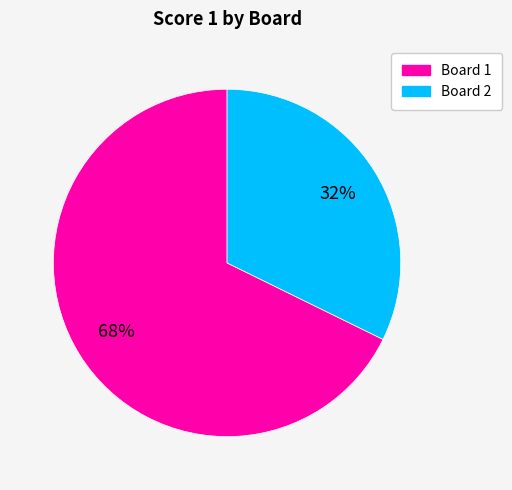

Count the number of slices in the pie.

2